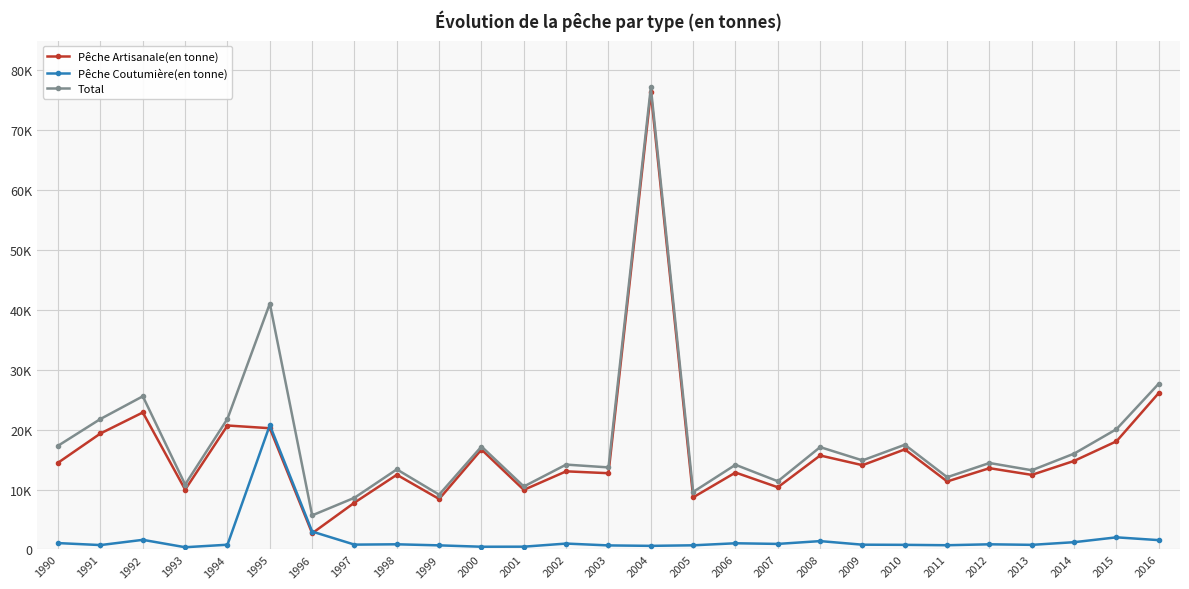

What is the difference between the Total values at 2014 and 1995?

25060